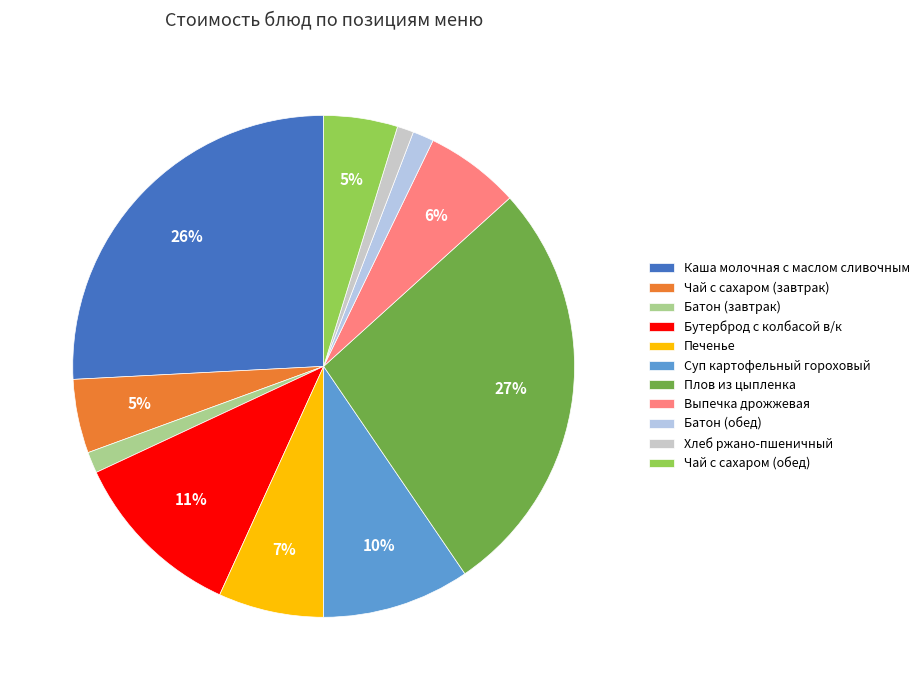

What is the smallest slice in the pie chart?

Хлеб ржано-пшеничный